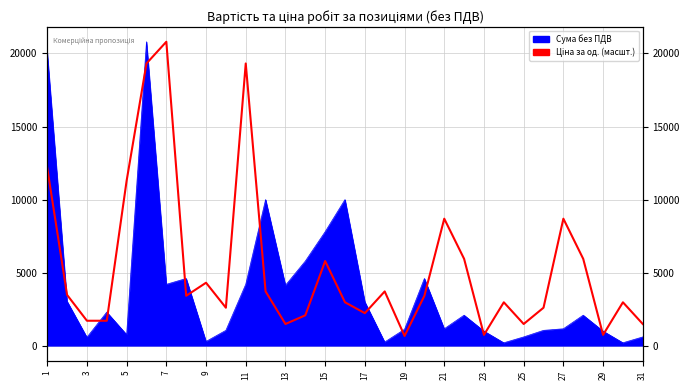

Read the value at 17.

3714.3